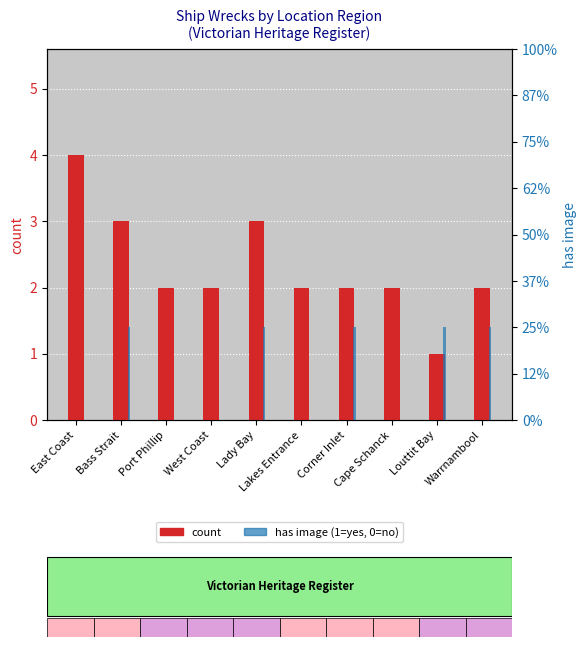

Are the bars horizontal?

No